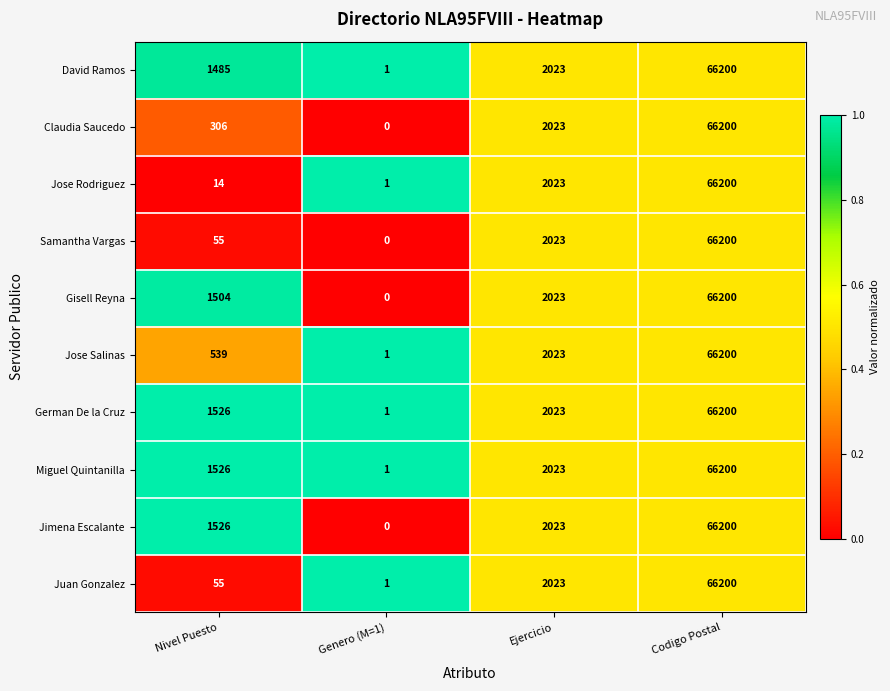

Which category has the lowest value across all series?

Genero (M=1)